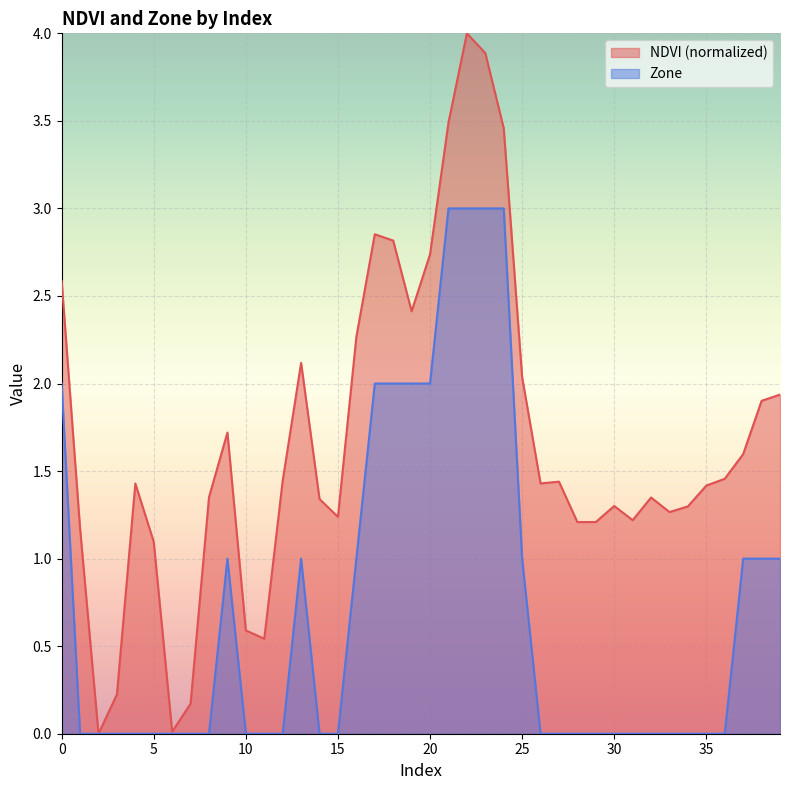

Reading right to left, what are all the values shown in this chart?

NDVI: 39=1.9	38=1.9	37=1.6	36=1.5	35=1.4	34=1.3	33=1.3	32=1.3	31=1.2	30=1.3	29=1.2	28=1.2	27=1.4	26=1.4	25=2.0	24=3.5	23=3.9	22=4.0	21=3.5	20=2.7	19=2.4	18=2.8	17=2.9	16=2.3	15=1.2	14=1.3	13=2.1	12=1.4	11=0.5	10=0.6	9=1.7	8=1.4	7=0.2	6=0.0	5=1.1	4=1.4	3=0.2	2=0.0	1=1.2	0=2.6
Zone: 39=1.0	38=1.0	37=1.0	36=0.0	35=0.0	34=0.0	33=0.0	32=0.0	31=0.0	30=0.0	29=0.0	28=0.0	27=0.0	26=0.0	25=1.0	24=3.0	23=3.0	22=3.0	21=3.0	20=2.0	19=2.0	18=2.0	17=2.0	16=1.0	15=0.0	14=0.0	13=1.0	12=0.0	11=0.0	10=0.0	9=1.0	8=0.0	7=0.0	6=0.0	5=0.0	4=0.0	3=0.0	2=0.0	1=0.0	0=2.0